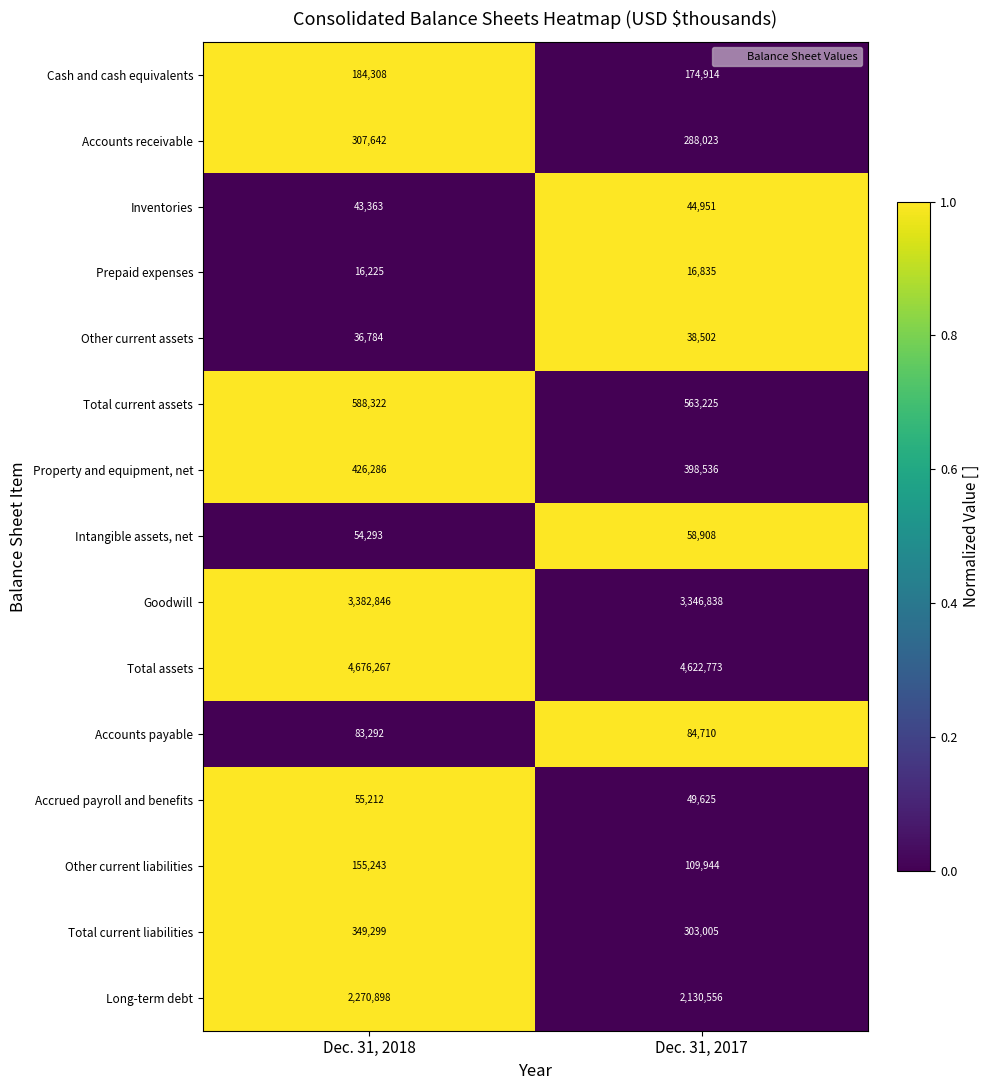

How many series are shown in this chart?

15